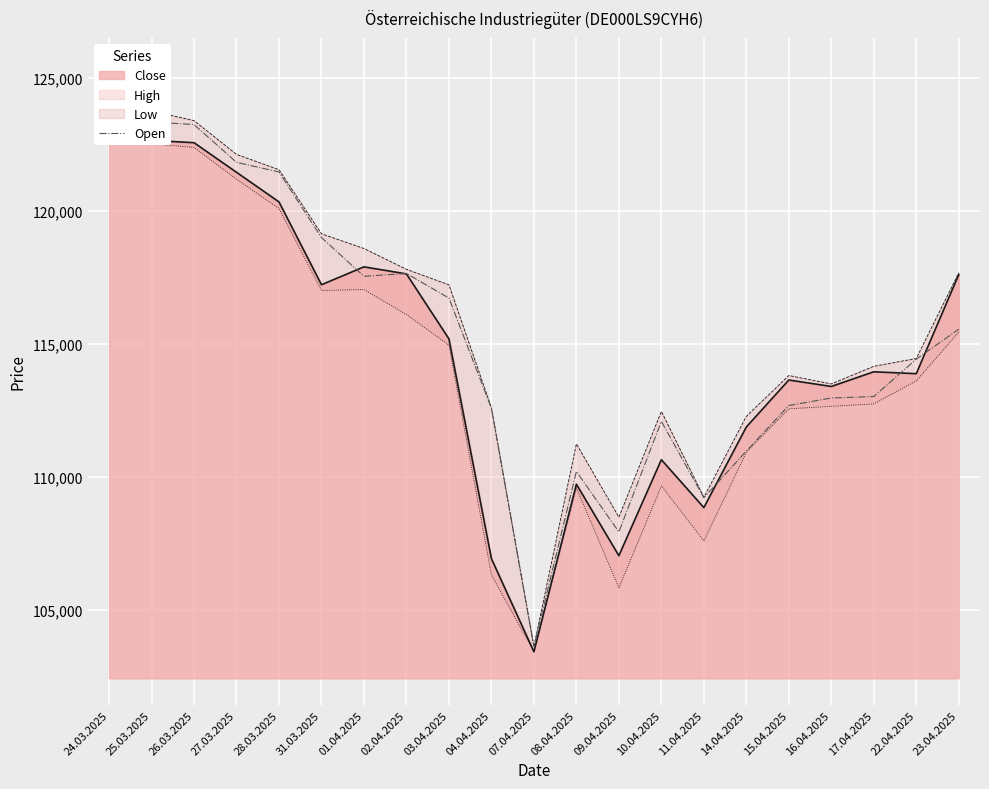

Where is the data nearest to the value 114006?

22.04.2025